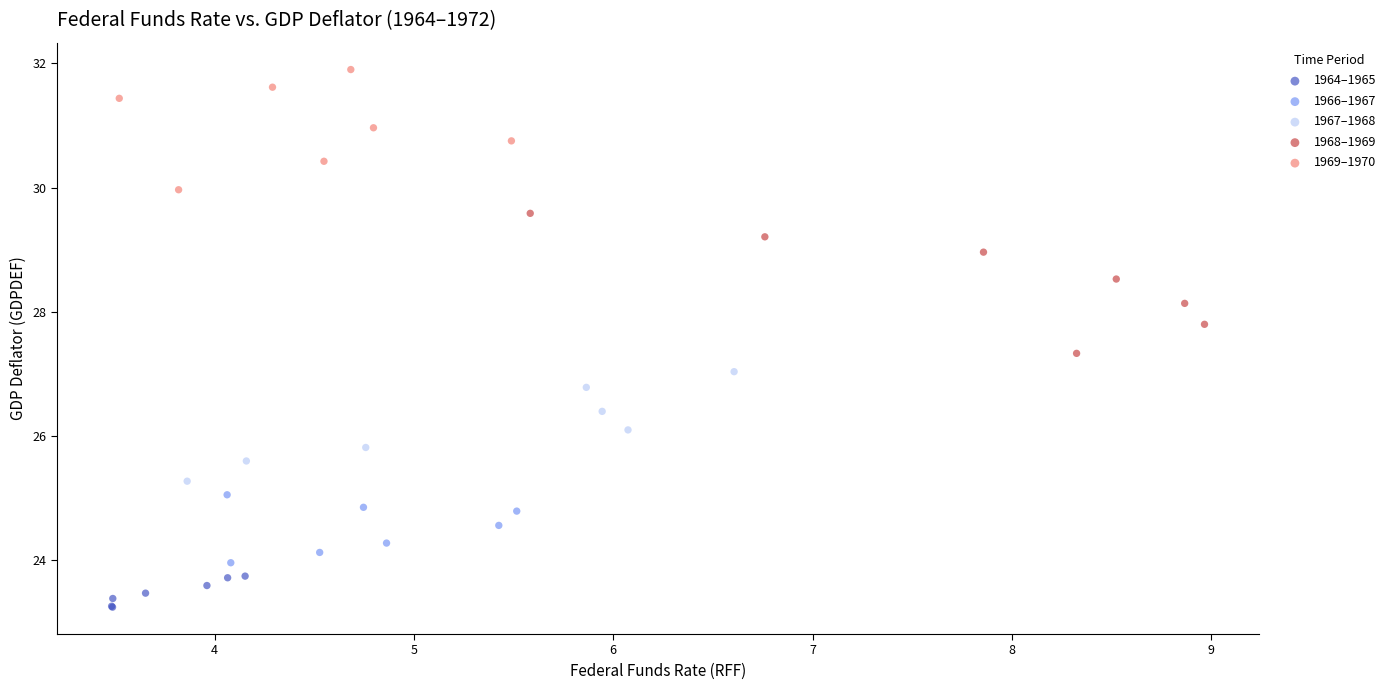

Which series has the widest spread of Y values?

1968–1969